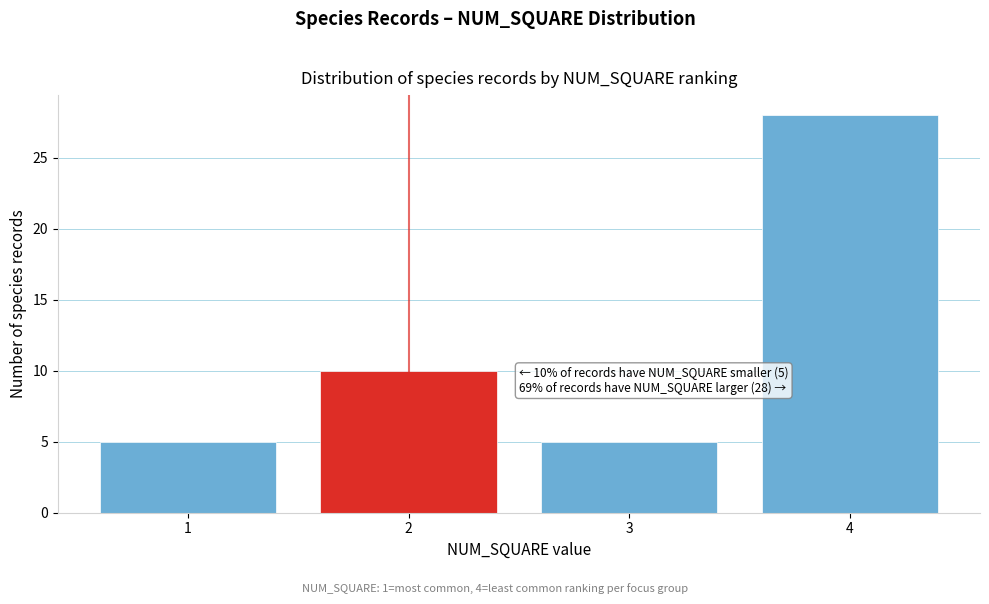

Over which range of the x-axis is the bar tallest?

3.5 to 4.5